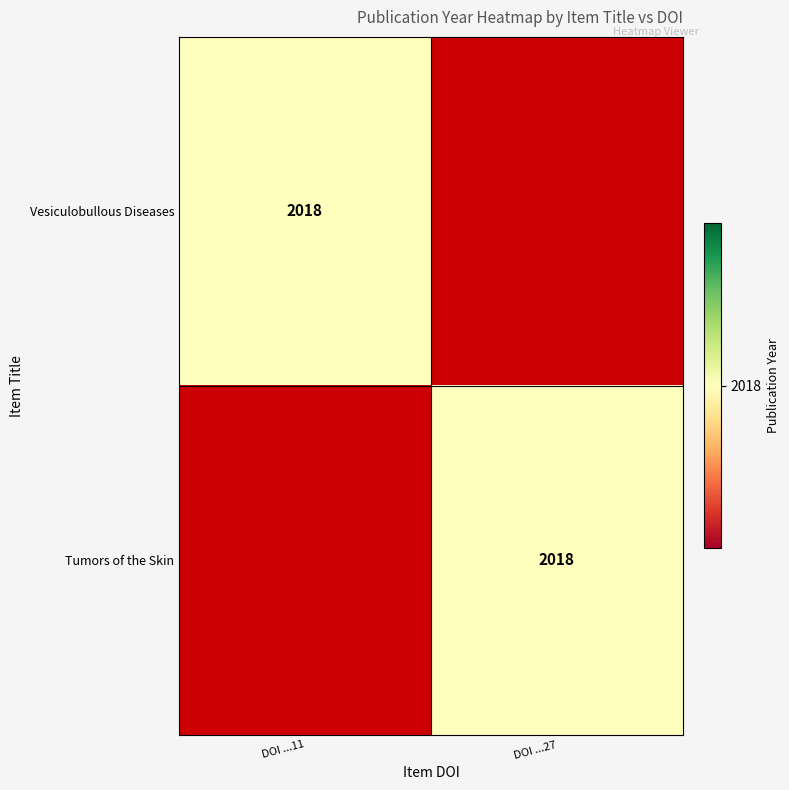

True or false: Tumors of the Skin has a value of 2018 at DOI ...27.

True